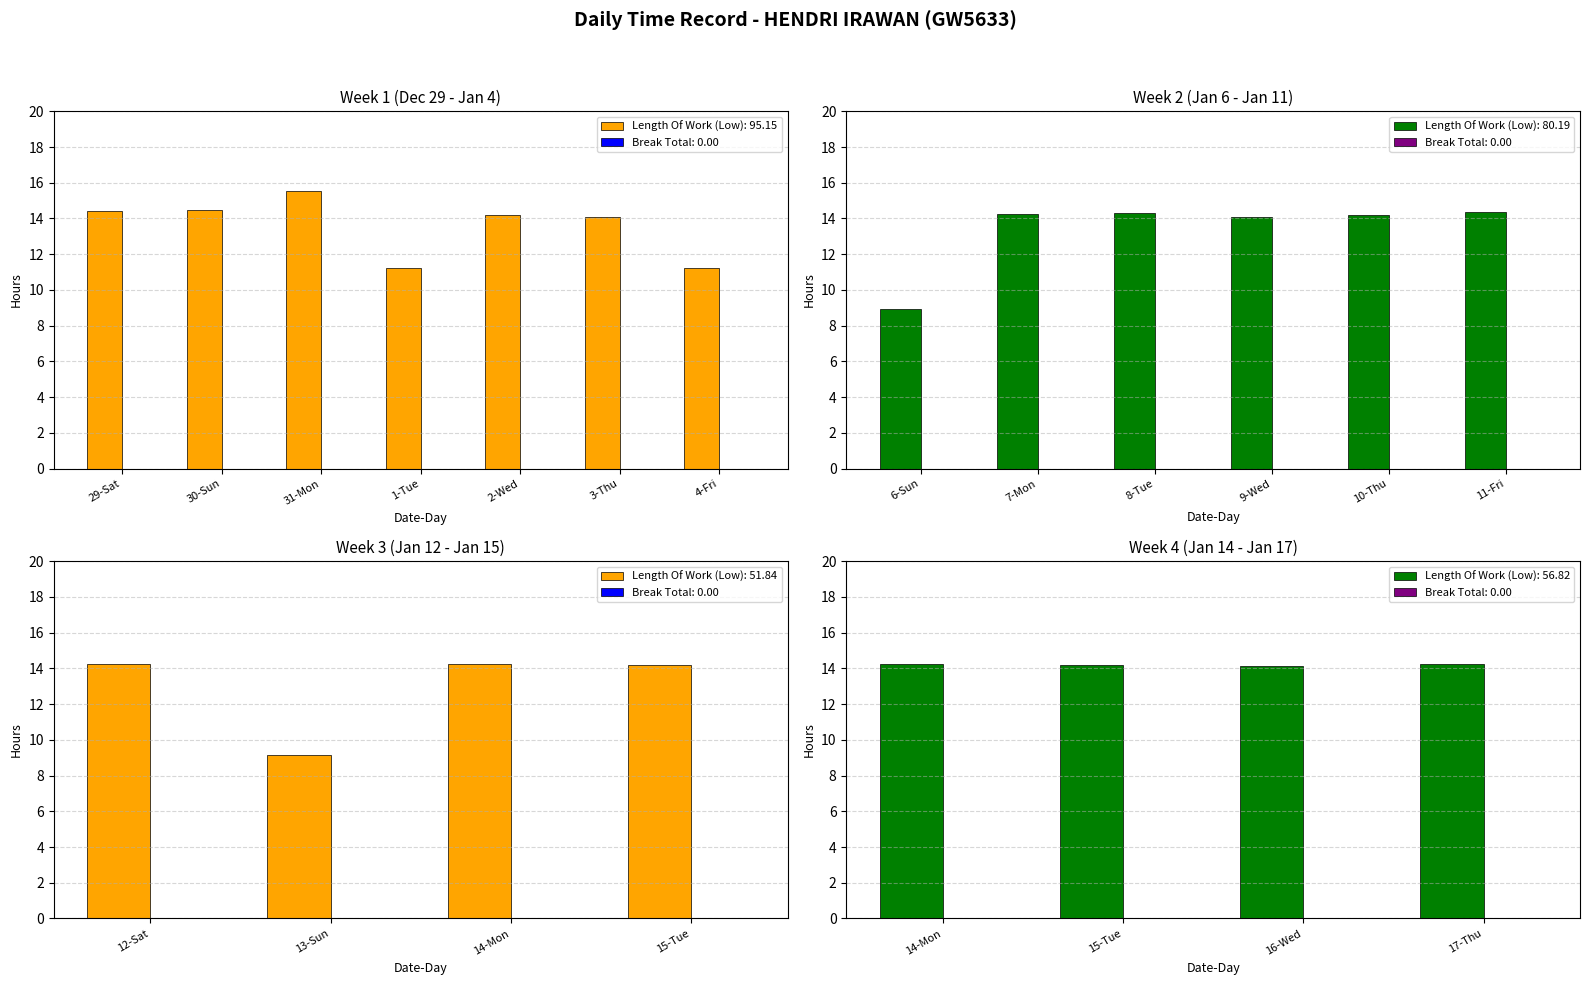

How many groups of bars are there?

19